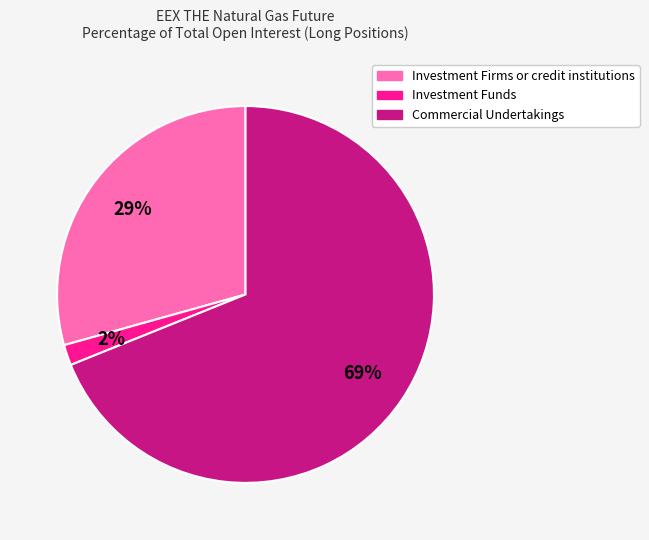

To the nearest percent, what is the combined percentage of Investment Firms or credit institutions and Investment Funds?

31%